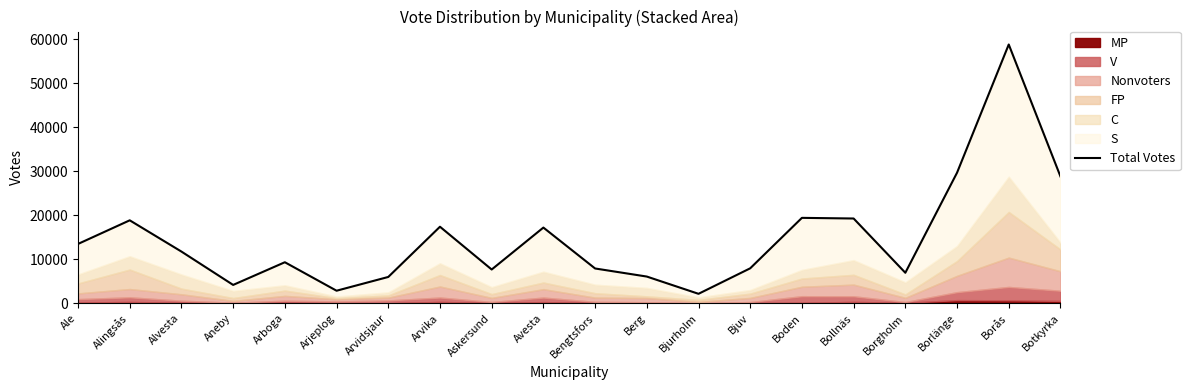

What is the difference between the values at Avesta and Bjuv?

9260